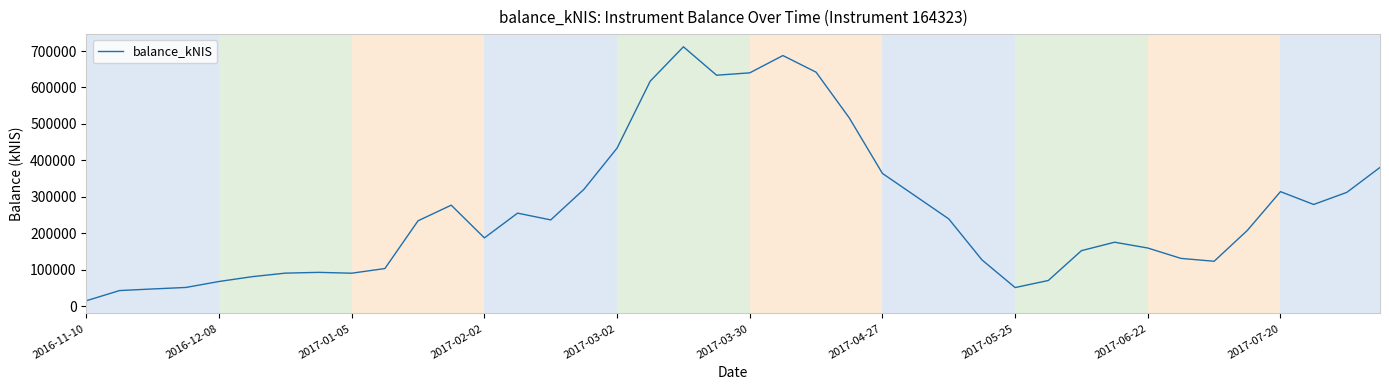

What is the greatest value displayed?

711533.0